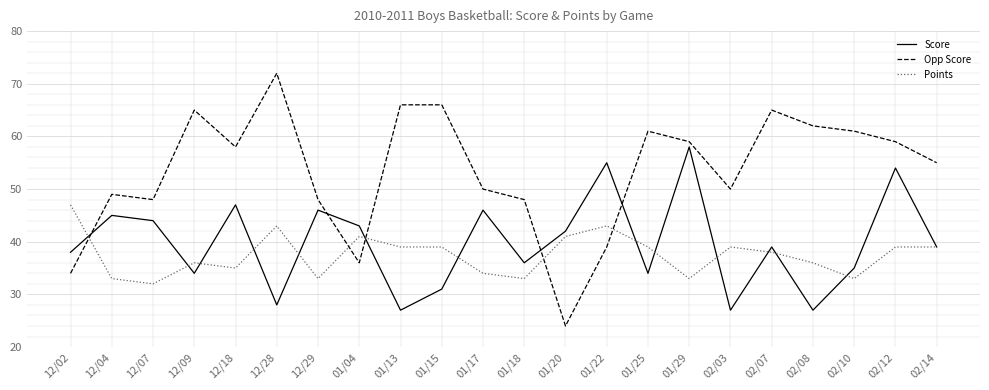

Rank the series at 02/12 from lowest to highest value.

Points, Score, Opp Score